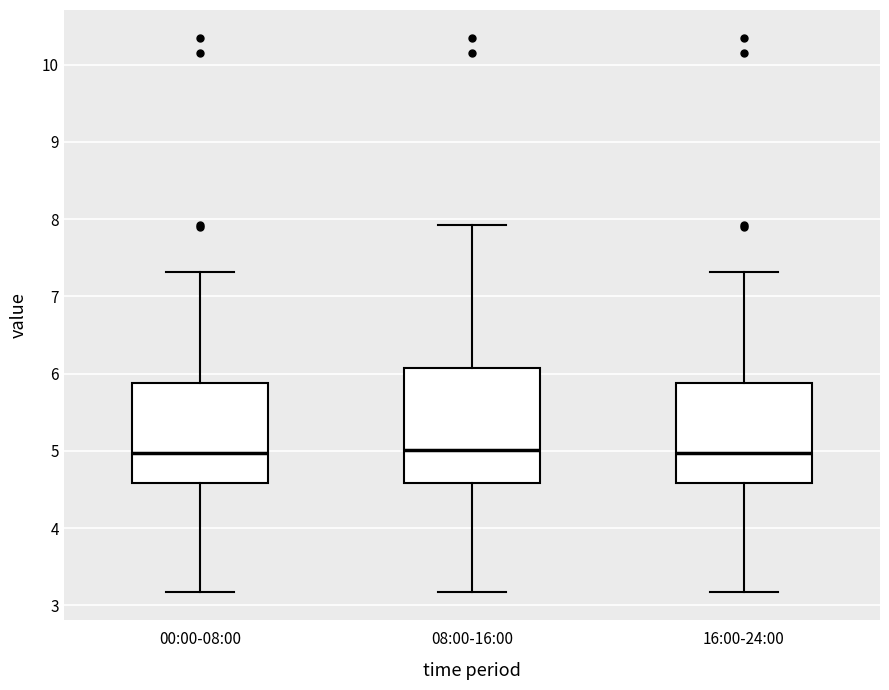

Comparing the boxes themselves (not the whiskers), which one is the tallest?

08:00-16:00